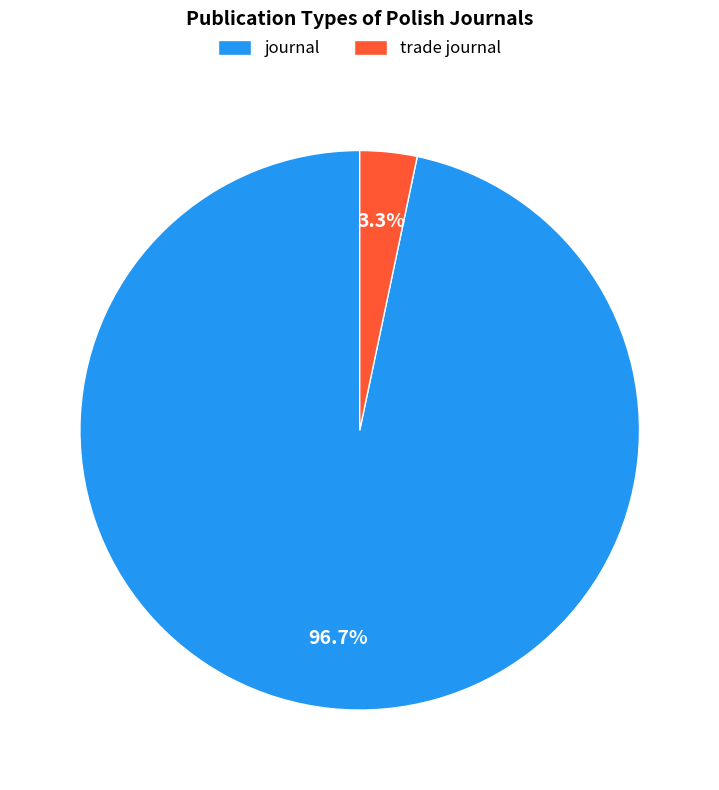

Count the number of slices in the pie.

2